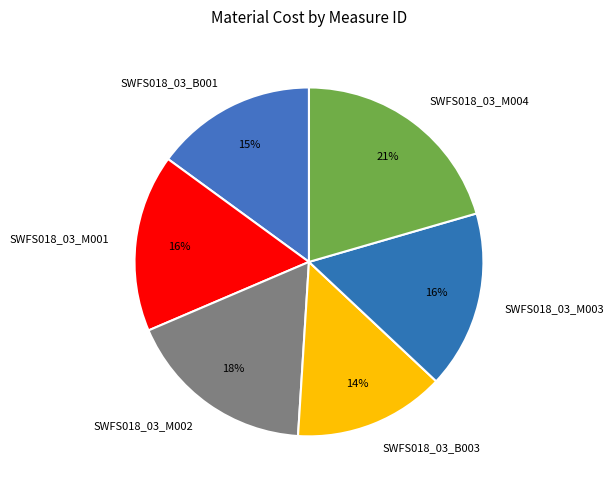

Combined, do SWFS018_03_M004 and SWFS018_03_B001 account for over 50%?

No